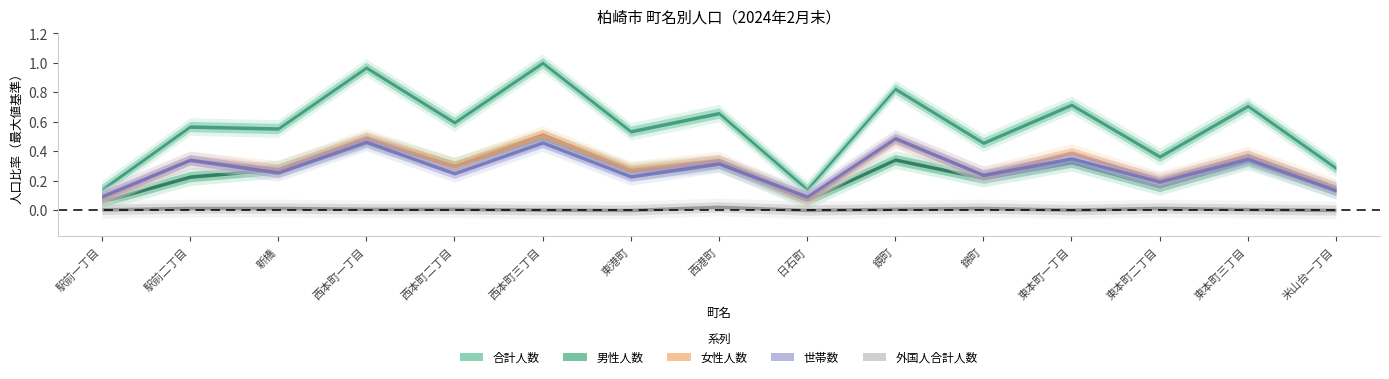

At 西港町, list the series in order from smallest to largest.

外国人合計人数, 世帯数, 男性人数, 女性人数, 合計人数